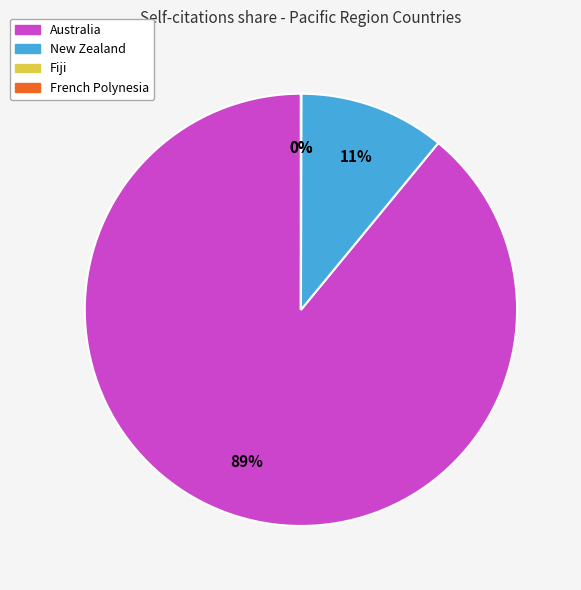

To the nearest percent, what is the difference between the largest and smallest slice percentages?

89%